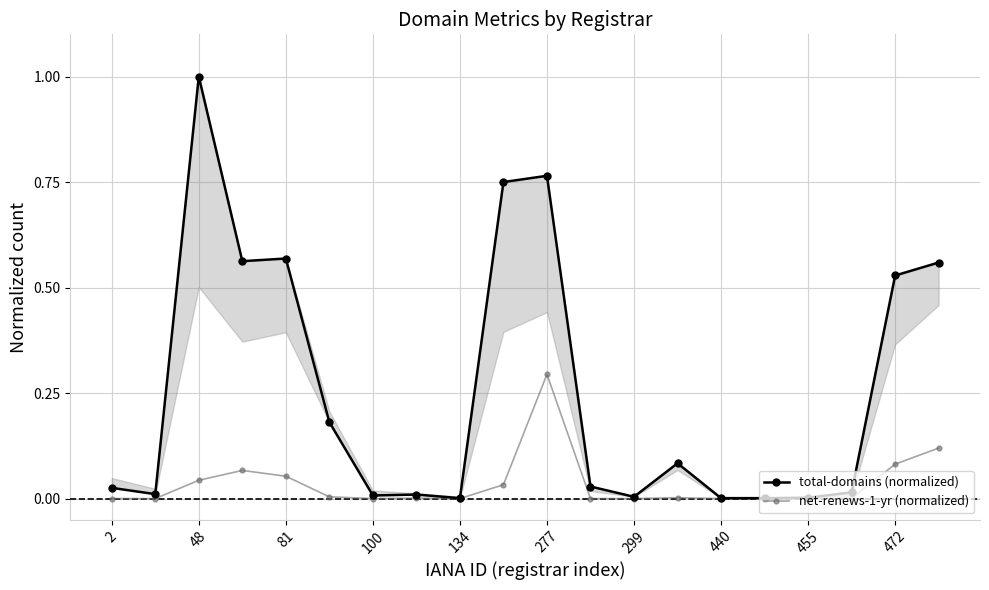

What is the difference between the maximum and second lowest values in the total-domains (normalized) series?

1.0